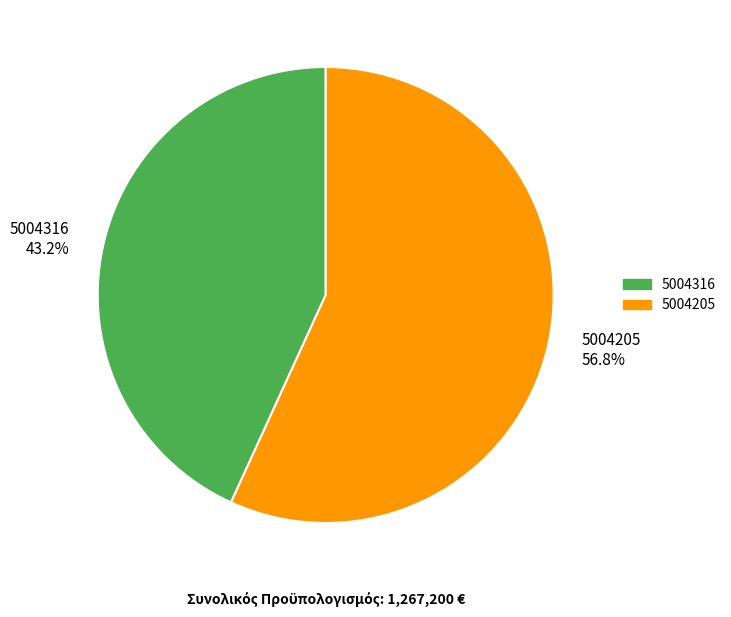

The 5004205 slice represents 71% of the pie. True or false?

False